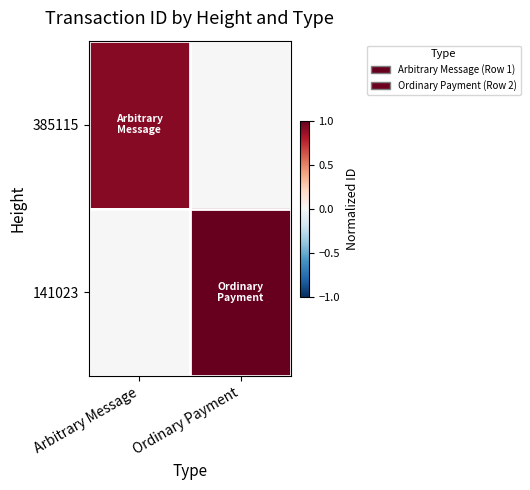

Rank the series at Ordinary Payment from lowest to highest value.

385115, 141023